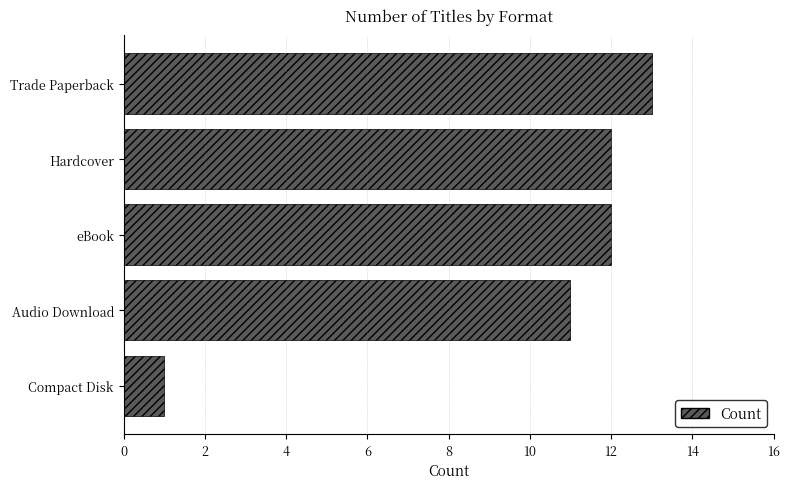

What is the smallest value displayed?

1